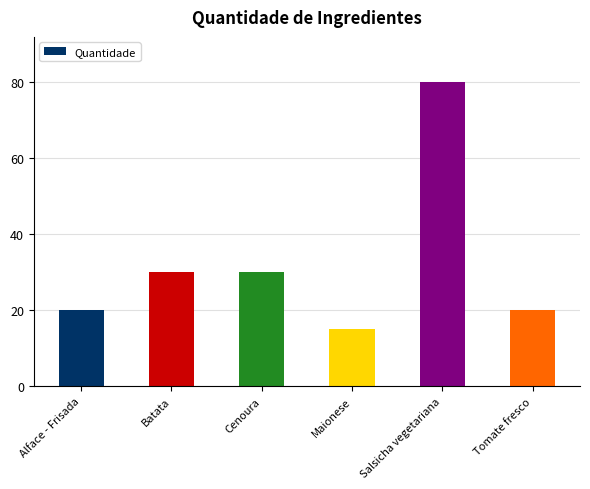

The value at Maionese is 8. True or false?

False